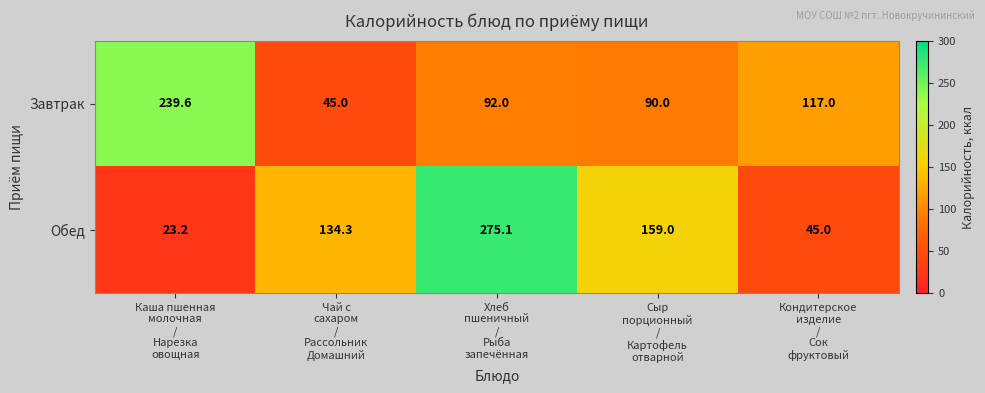

What is the difference between the second highest and minimum values in the Завтрак series?

72.0